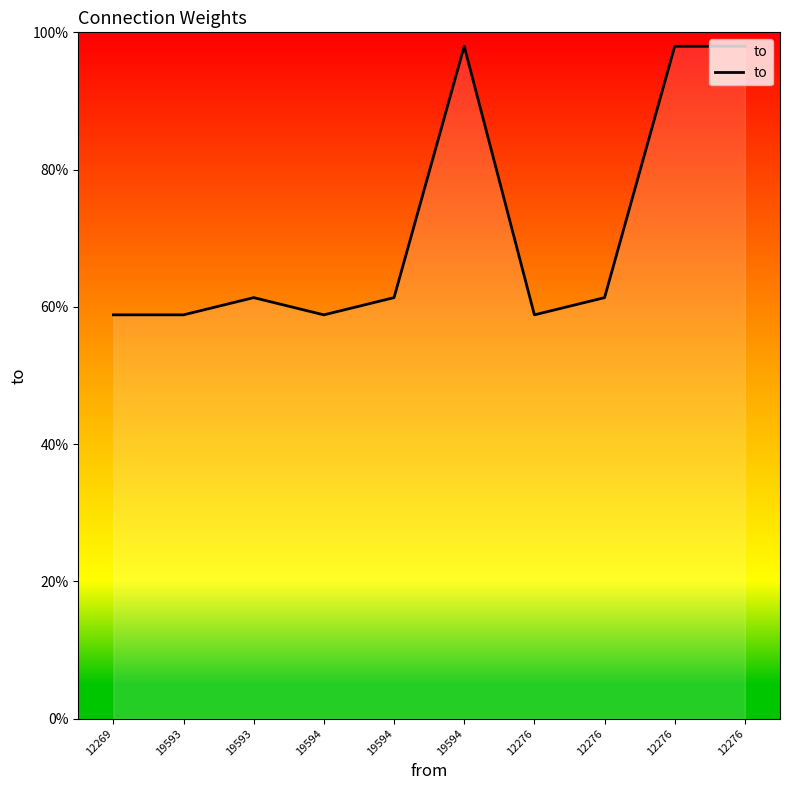

How many lines are shown in the chart?

1